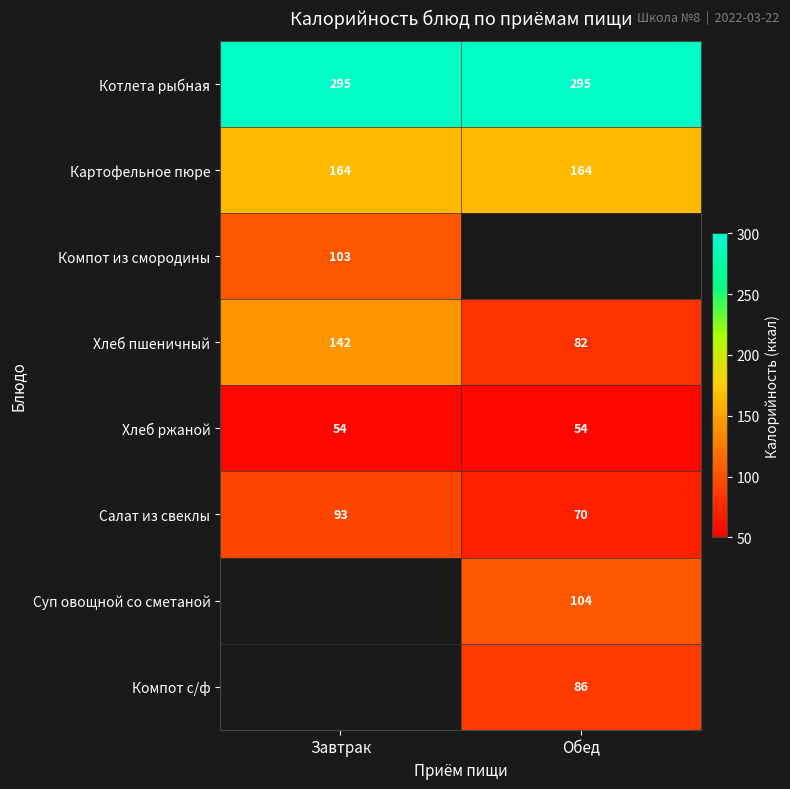

True or false: Хлеб пшеничный has a value of 236 at Завтрак.

False